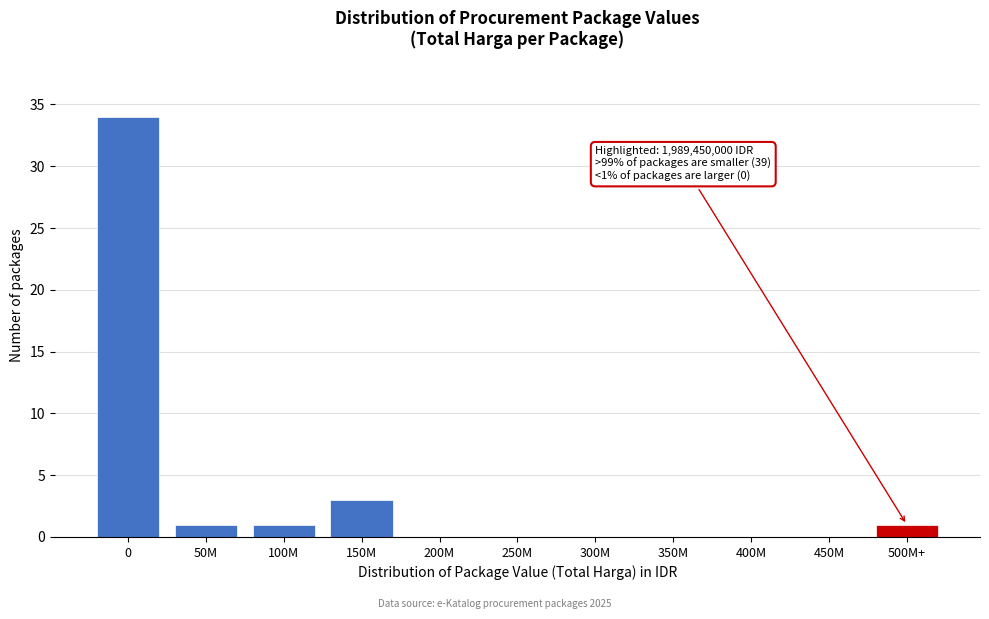

Reading left to right, what are all the values shown in this chart?

0=34	50M=1	100M=1	150M=3	200M=0	250M=0	300M=0	350M=0	400M=0	450M=0	500M+=1